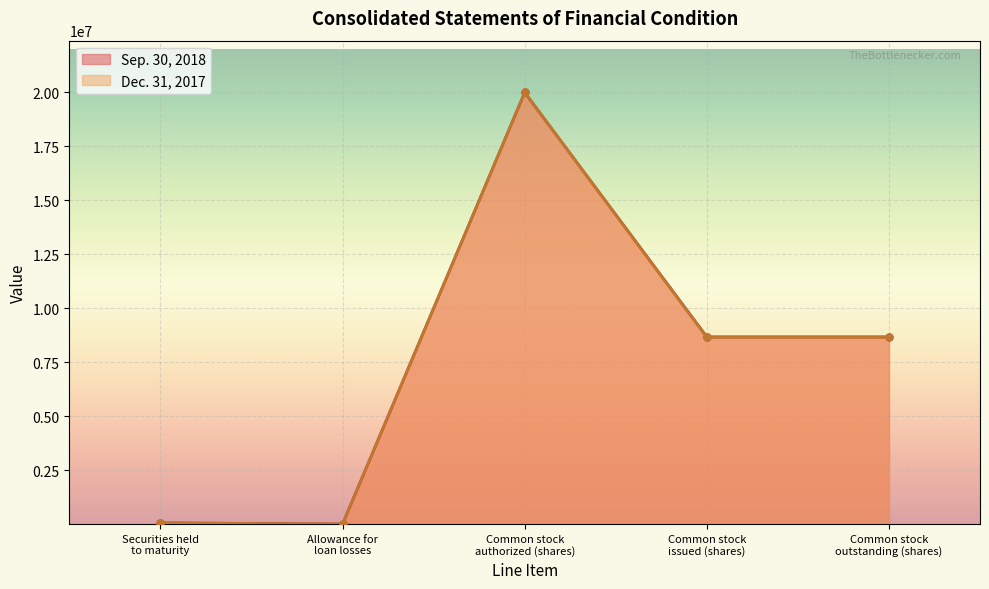

List the series in order of their overall mean, lowest first.

Dec. 31, 2017, Sep. 30, 2018